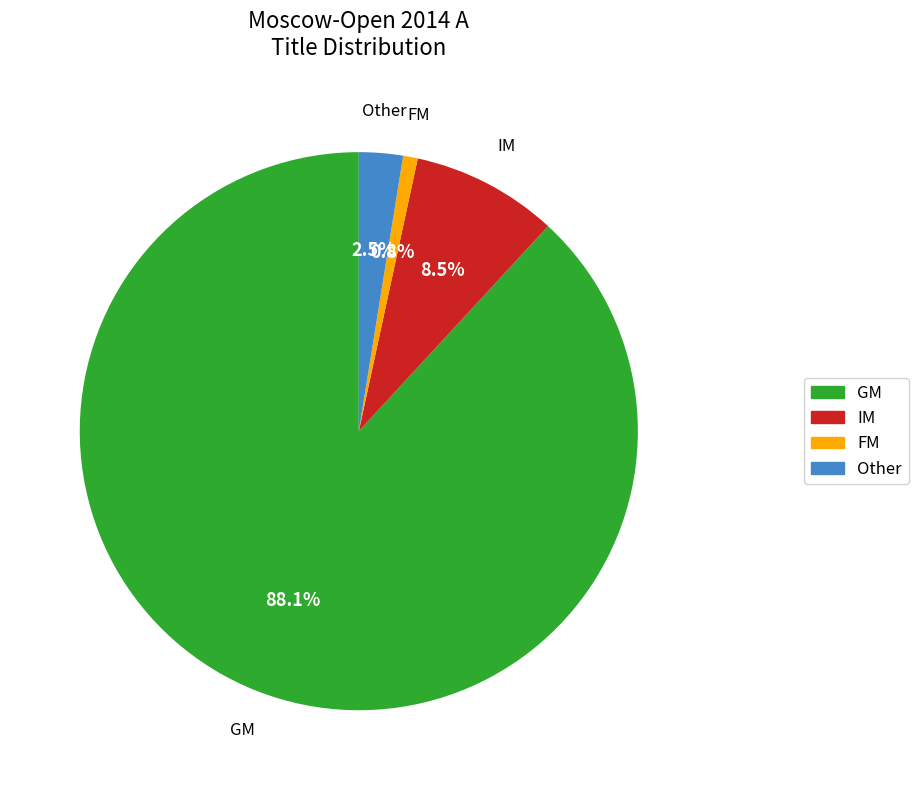

Which category accounts for the majority?

GM